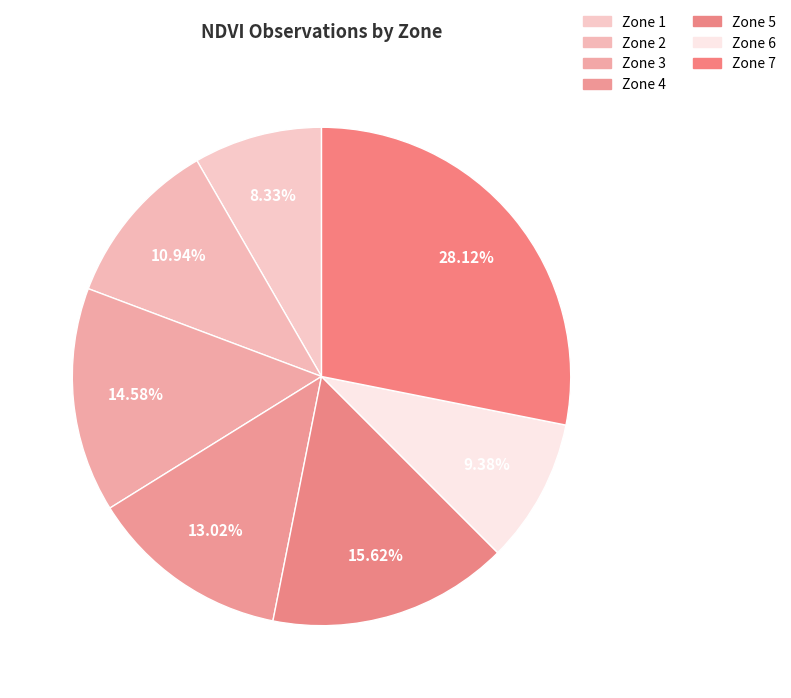

Approximately how many times larger is the value at Zone 1 compared to Zone 3?

0.6